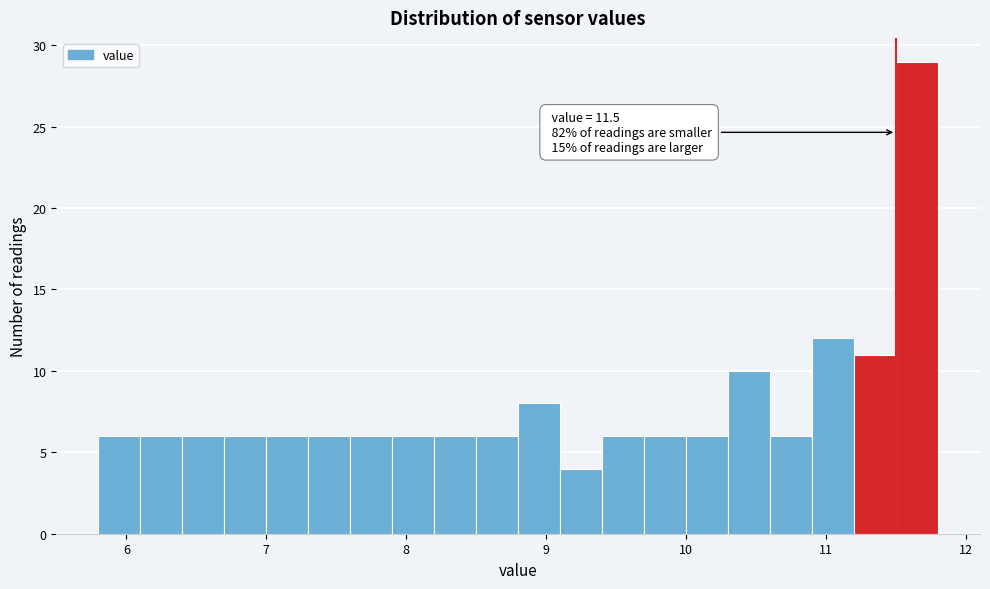

Around what value on the x-axis is the tallest bar? Give the approximate position of its centre, as read against the axis.

11.7